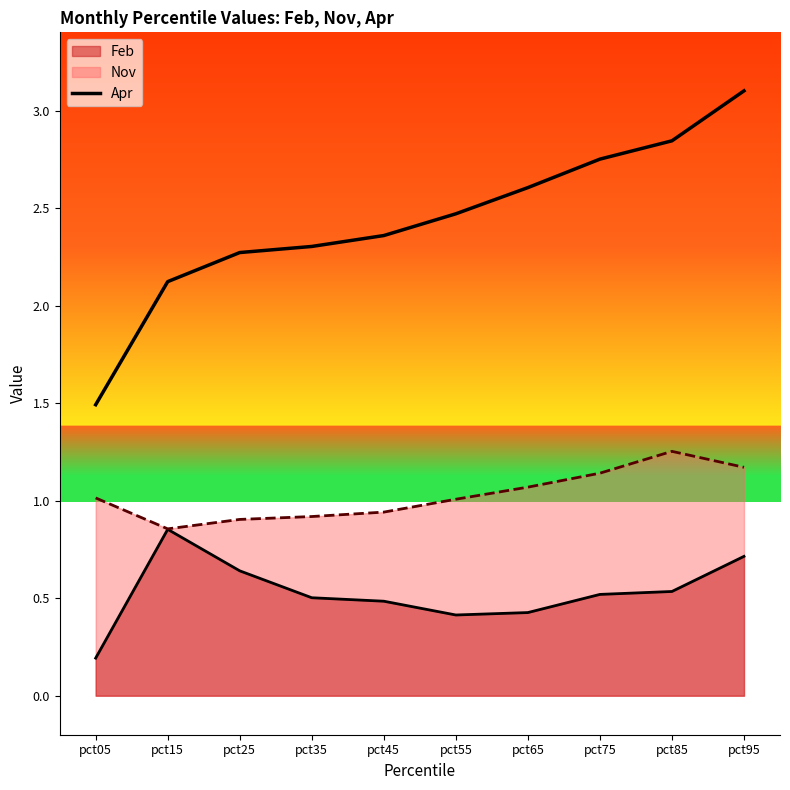

What is the difference between the maximum and minimum values?

1.6